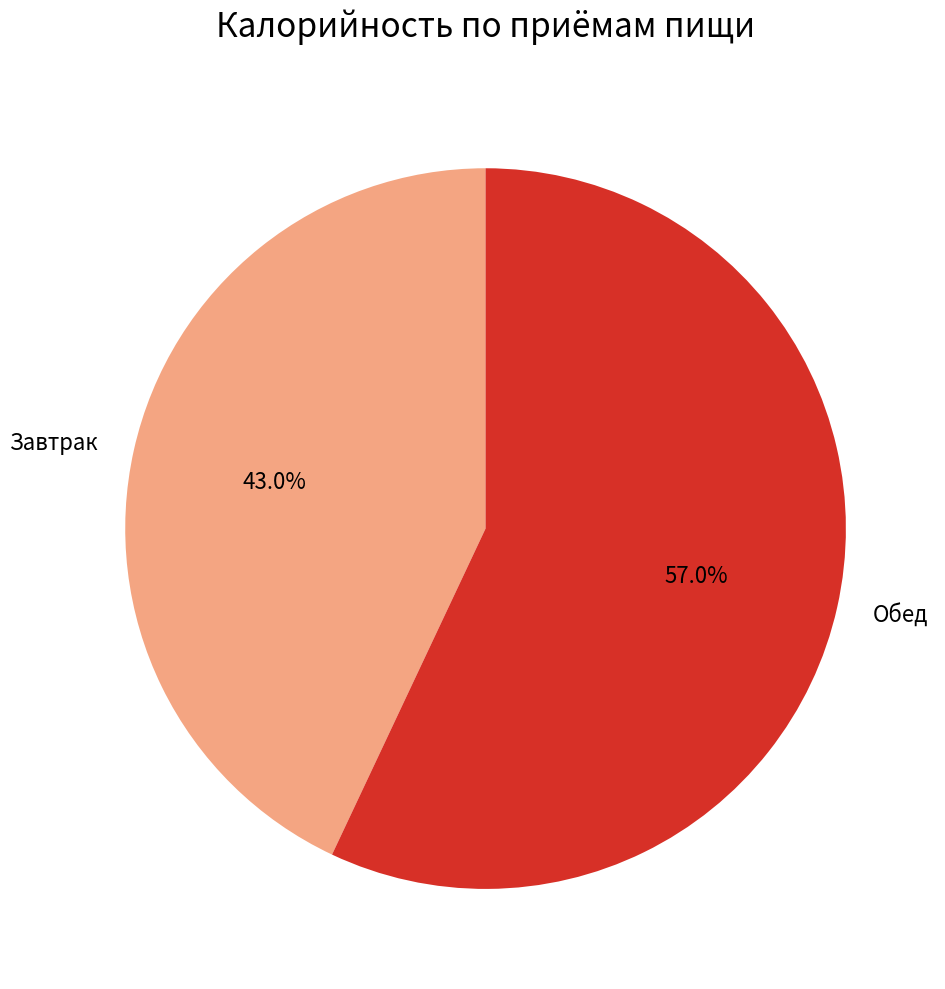

Rank the categories by value from lowest to highest.

Завтрак, Обед